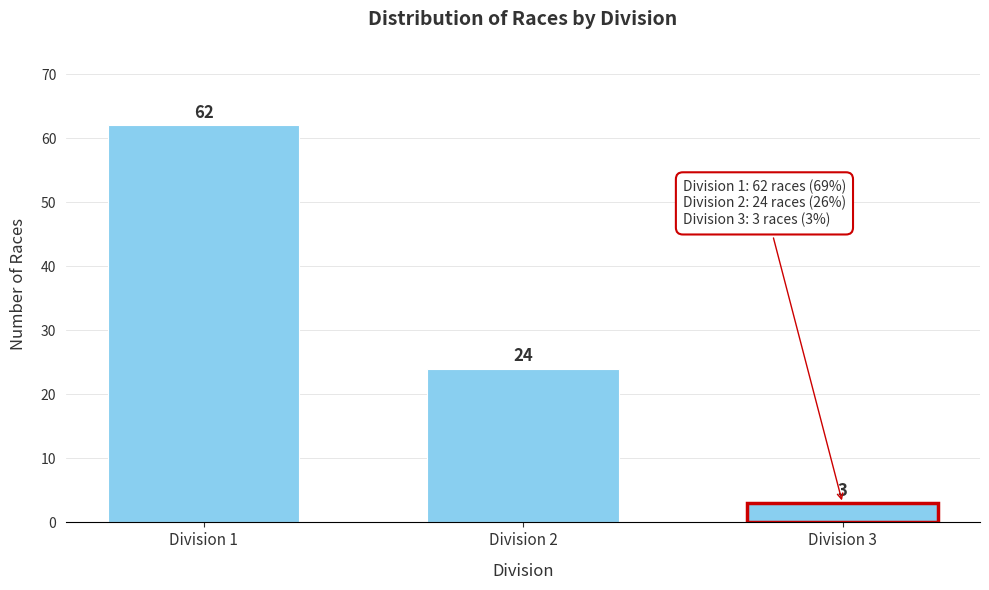

Reading right to left, list all the values displayed in this chart.

3	24	62